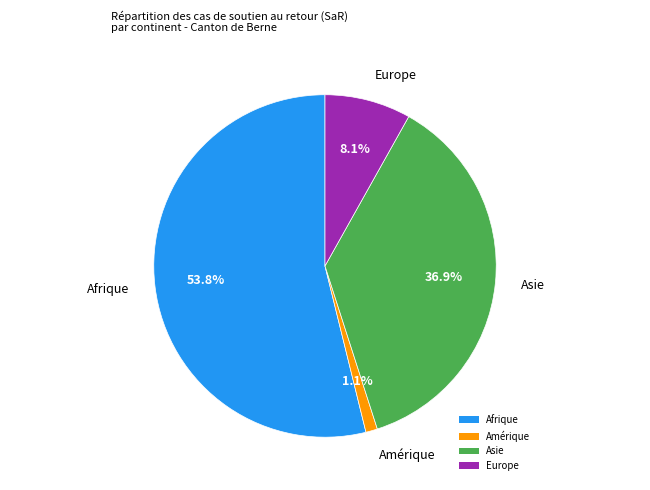

Between Afrique and Europe, which is larger?

Afrique